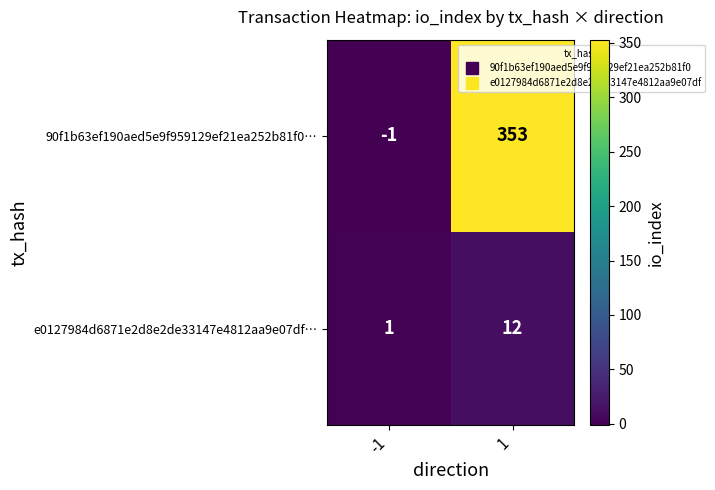

What is the sum of the 90f1b63ef190aed5e9f959129ef21ea252b81f0… values at -1 and 1?

352